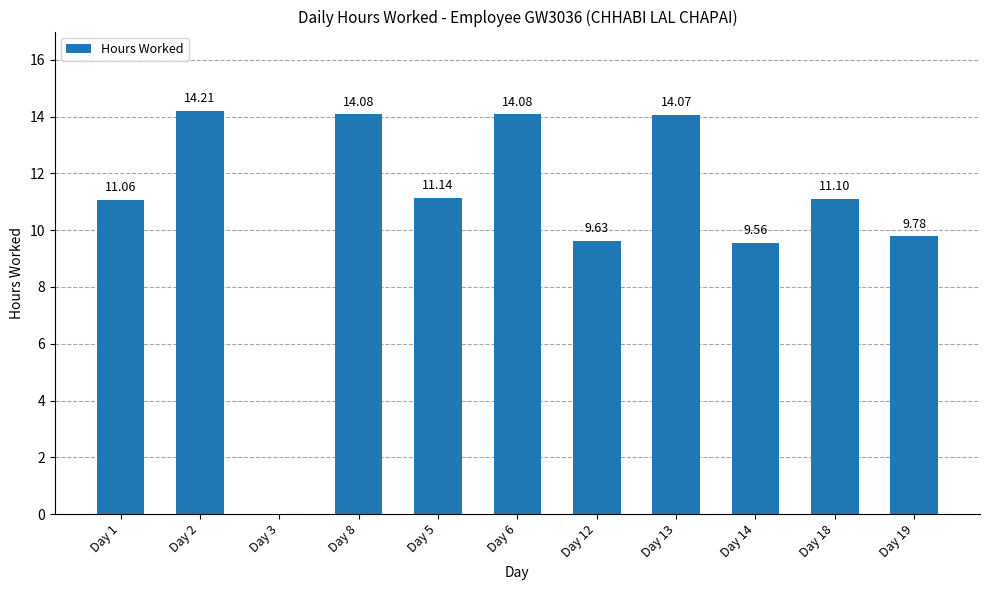

Reading right to left, list all the values displayed in this chart.

Day 19=9.8	Day 18=11.1	Day 14=9.6	Day 13=14.1	Day 12=9.6	Day 6=14.1	Day 5=11.1	Day 8=14.1	Day 3=0.0	Day 2=14.2	Day 1=11.1